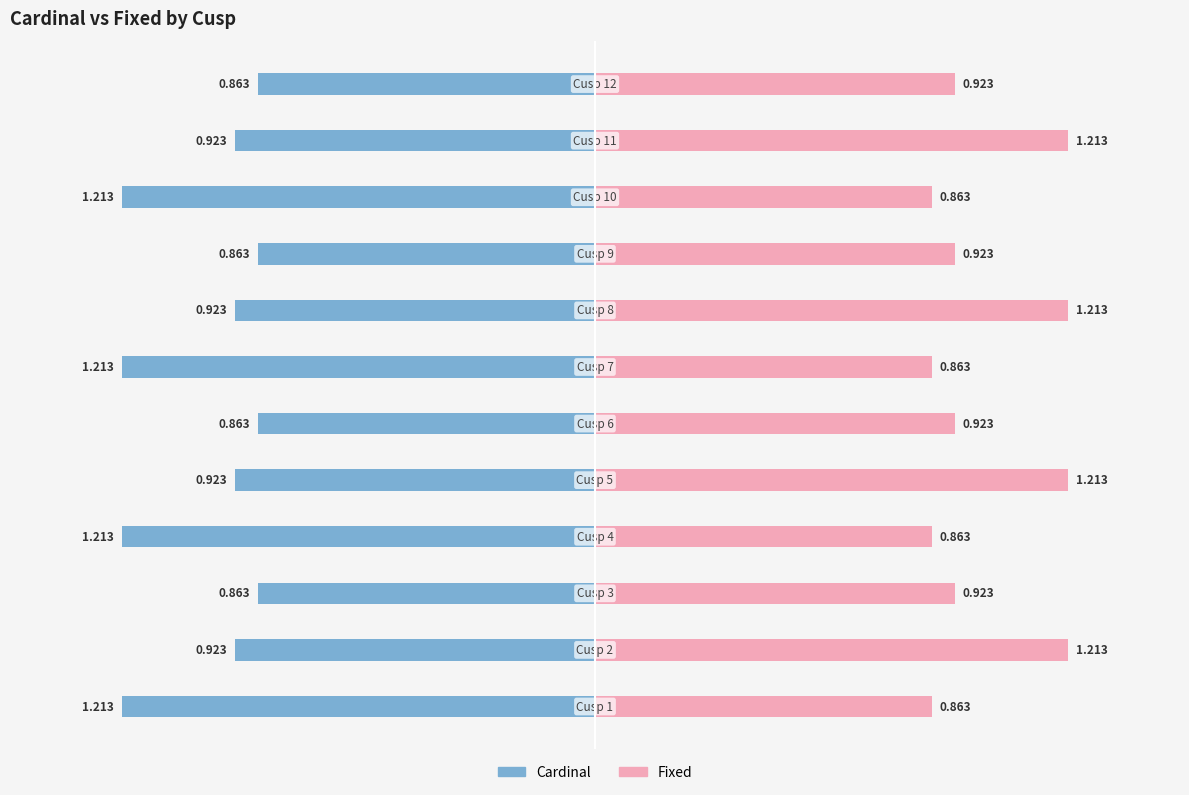

Reading right to left, what are all the values shown in this chart?

Cardinal: 11=-0.9	10=-0.9	9=-1.2	8=-0.9	7=-0.9	6=-1.2	5=-0.9	4=-0.9	3=-1.2	2=-0.9	1=-0.9	0=-1.2
Fixed: 11=0.9	10=1.2	9=0.9	8=0.9	7=1.2	6=0.9	5=0.9	4=1.2	3=0.9	2=0.9	1=1.2	0=0.9